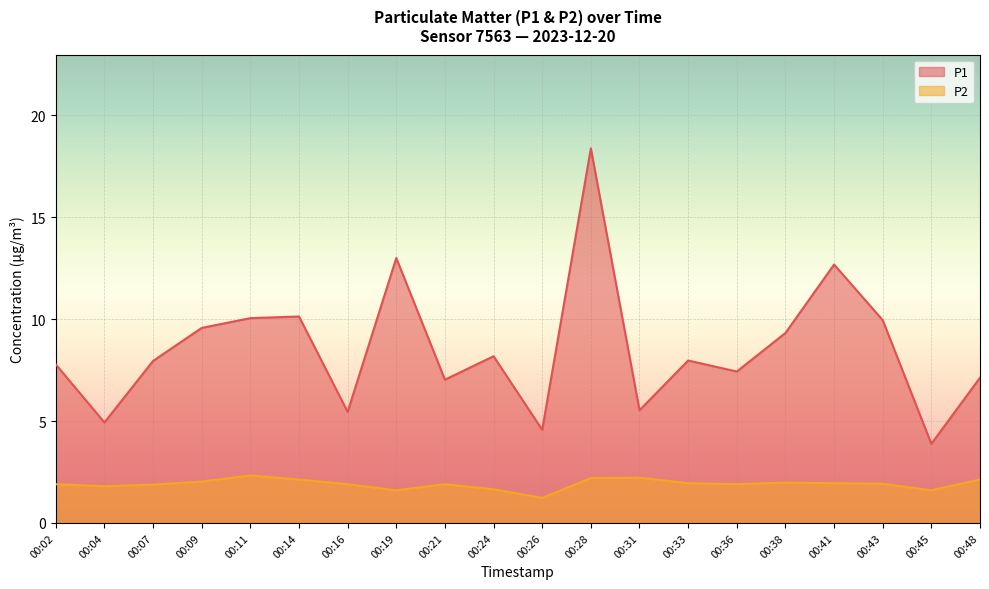

At which category is the sum across all series the highest?

00:28